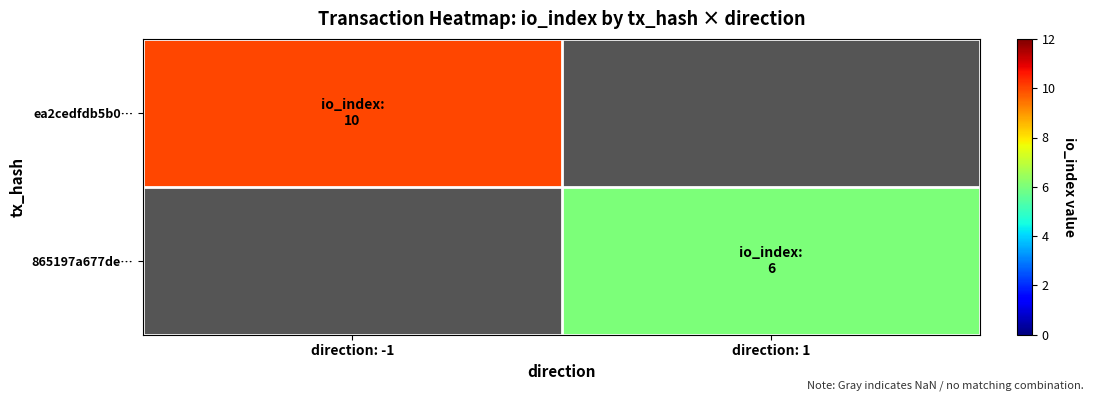

What is the minimum value shown in the chart?

6.0